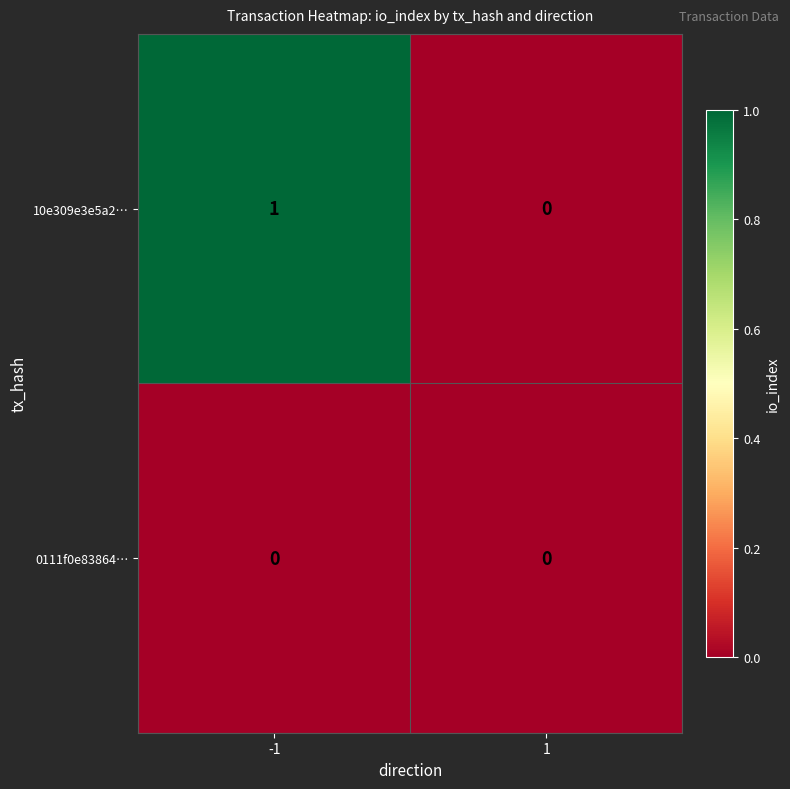

Which series has the largest range (max minus min)?

10e309e3e5a2…